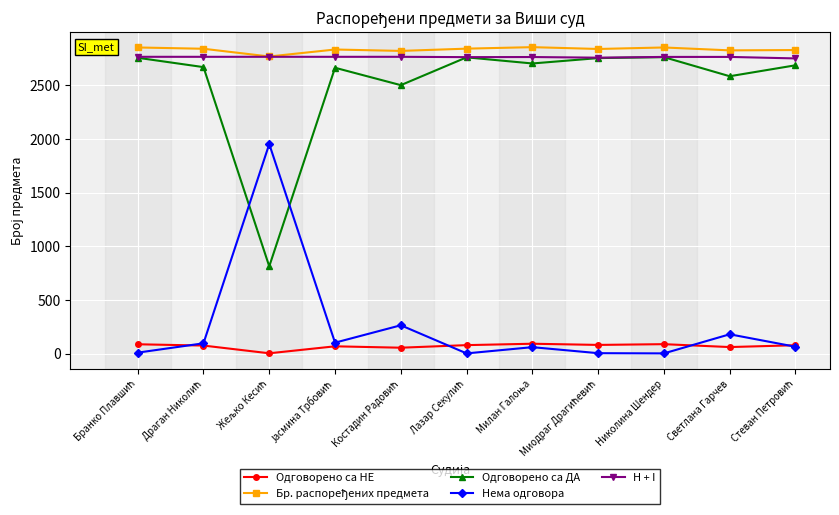

What is the minimum value for Одговорено са ДА?

813